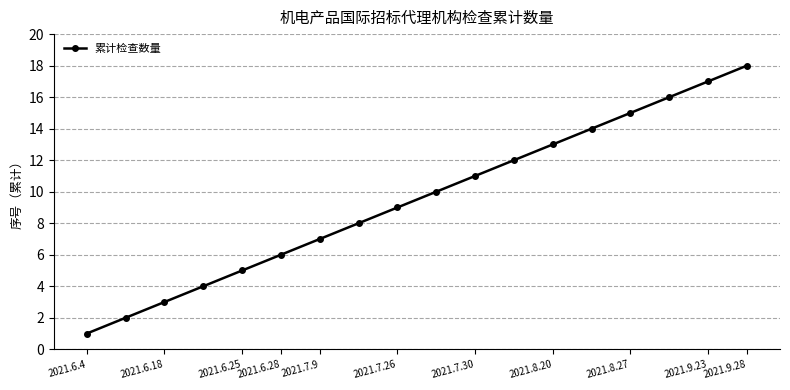

What is the average value?

10